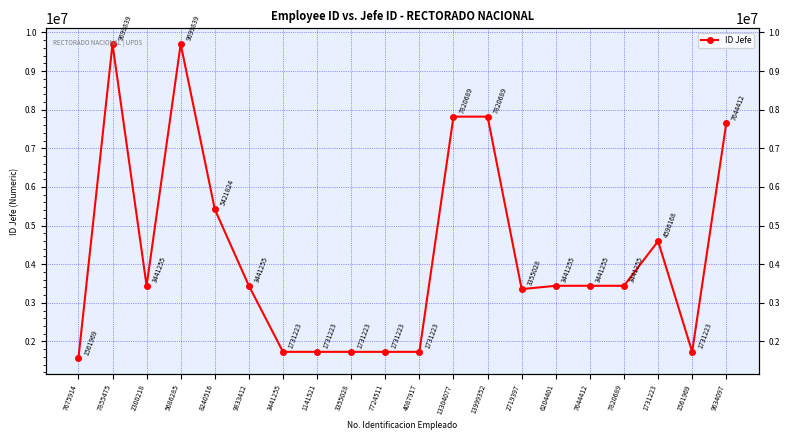

Where is the first local maximum?

7855475